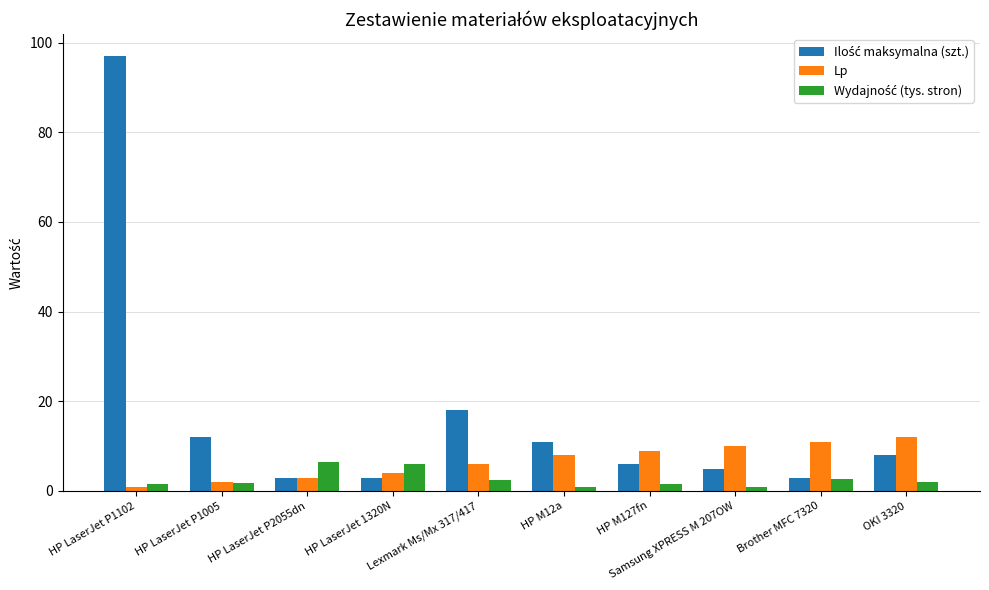

What is the greatest value displayed?

97.0